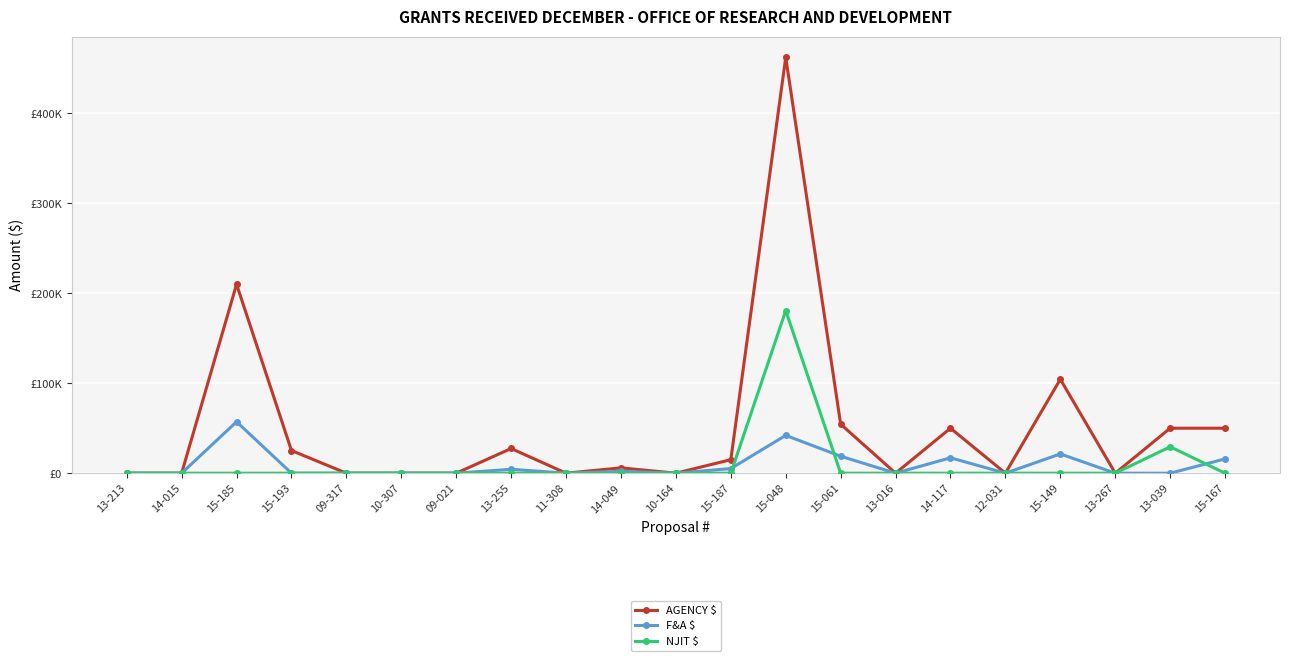

Does the chart have visible grid lines?

Yes